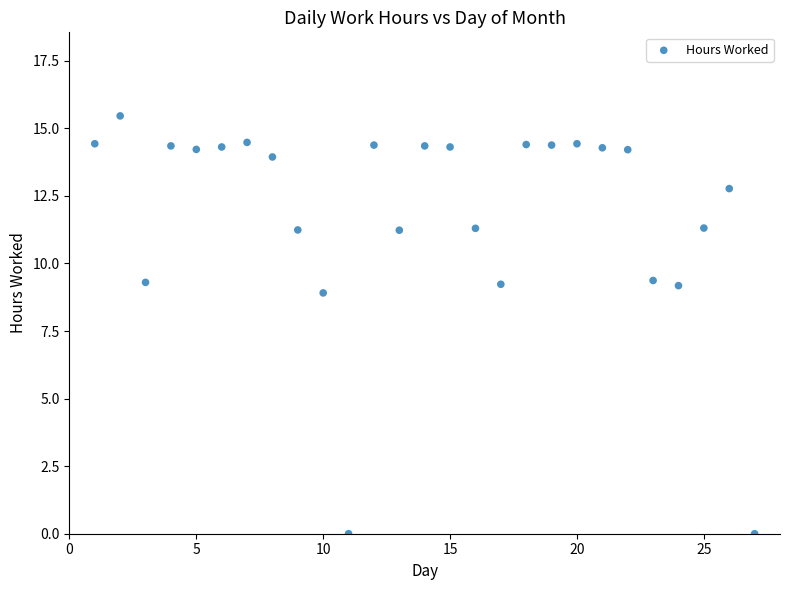

What Y value in the scatter plot is closest to 7?

8.9